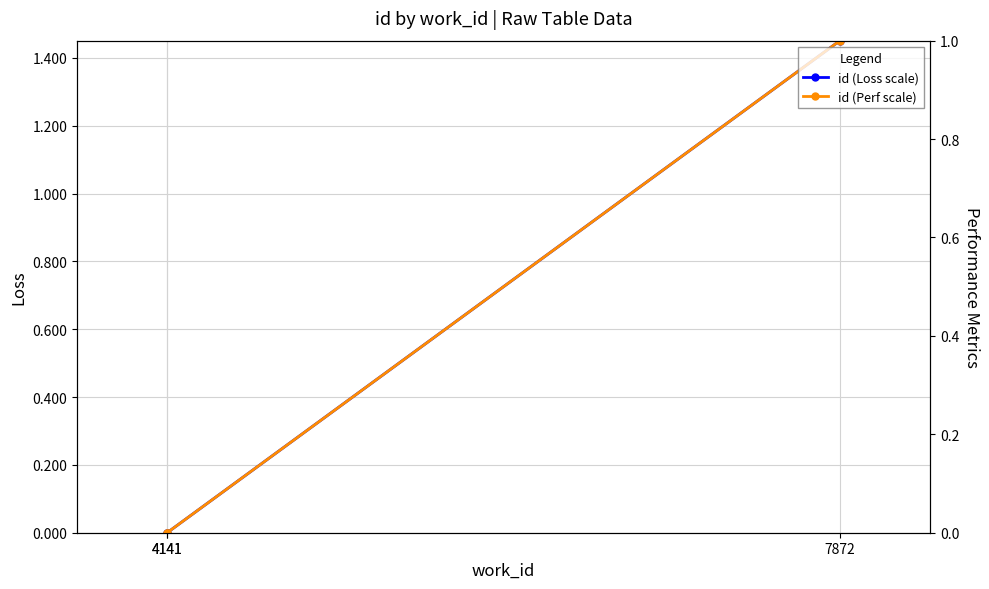

At which category is the sum across all series the highest?

7872